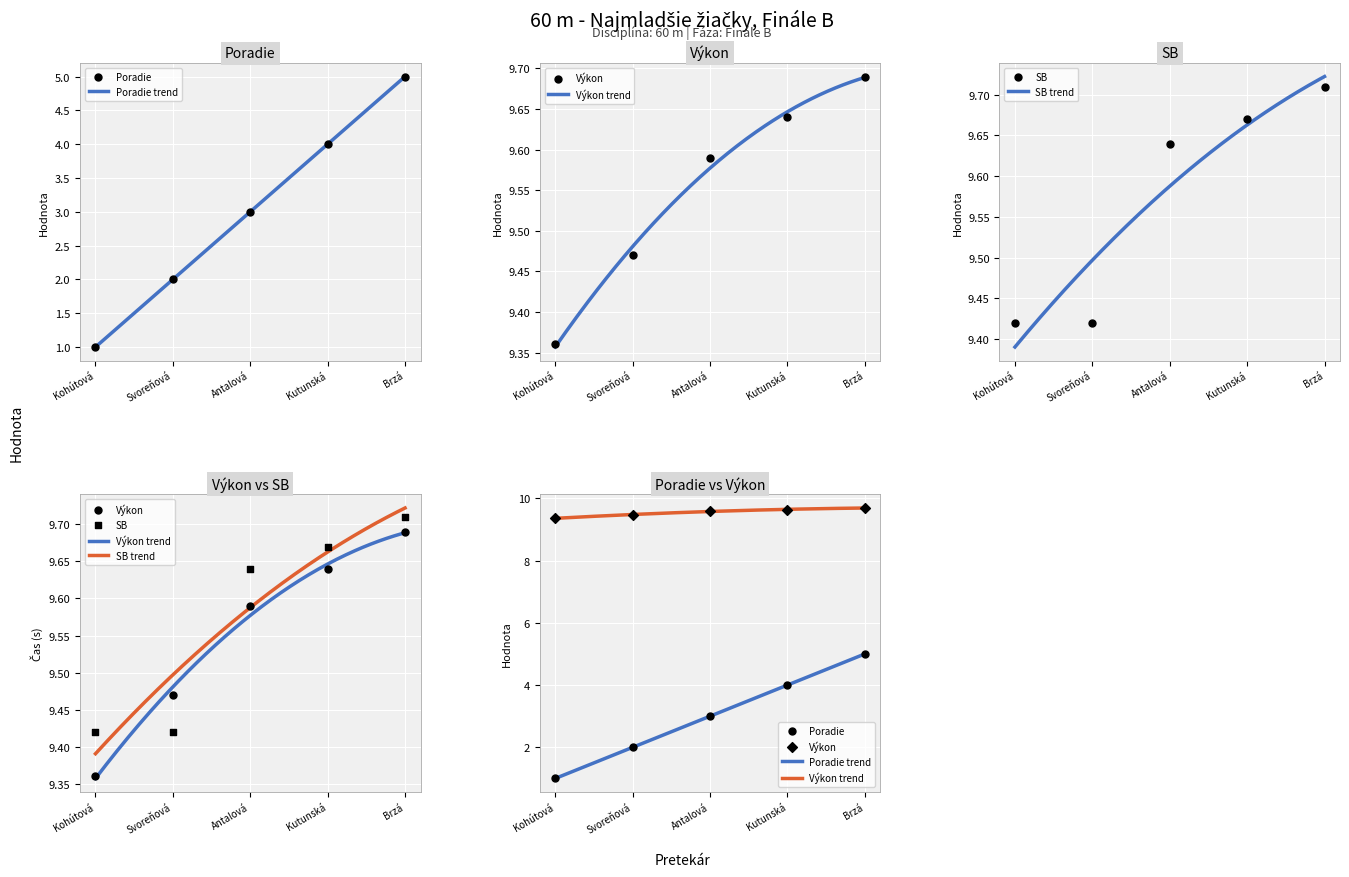

At which category is the sum across all series the highest?

Brzá